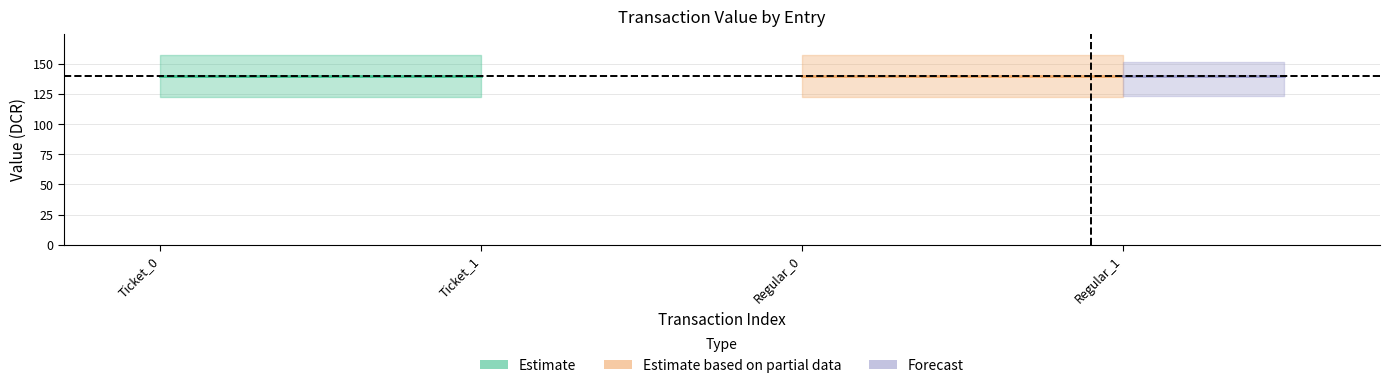

Is the value of Estimate at Regular_1 greater than the value of Forecast at Ticket_1?

No